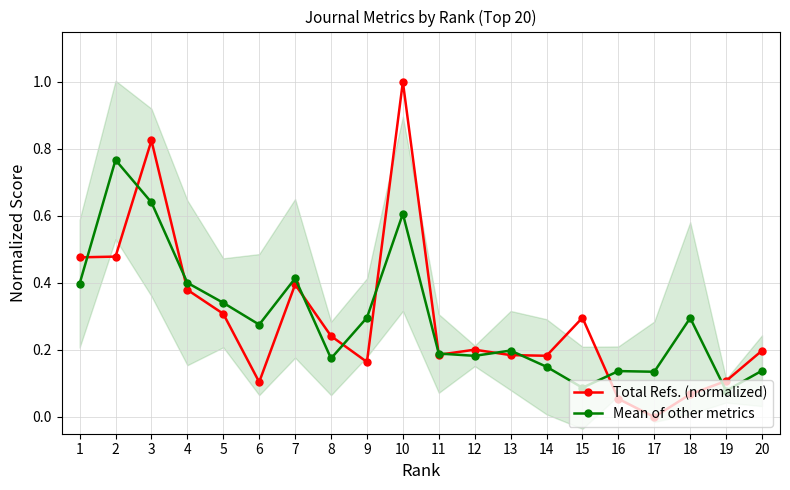

The value of Total Refs. (normalized) at 7 is 0.4. True or false?

True